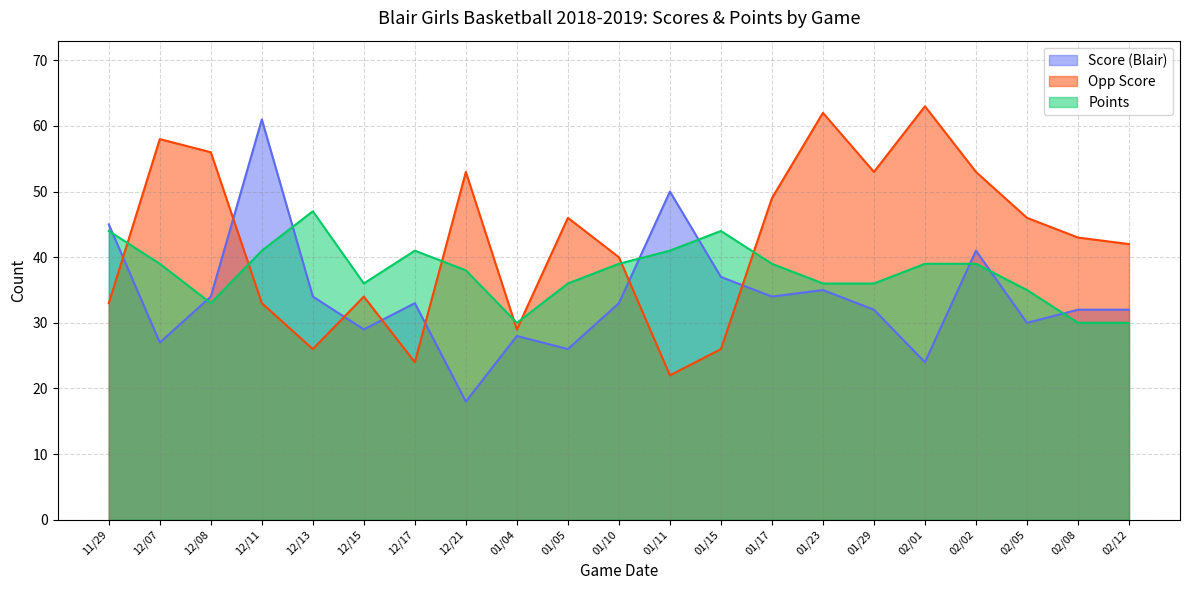

What are all the series names shown in the legend?

Score (Blair), Opp Score, Points